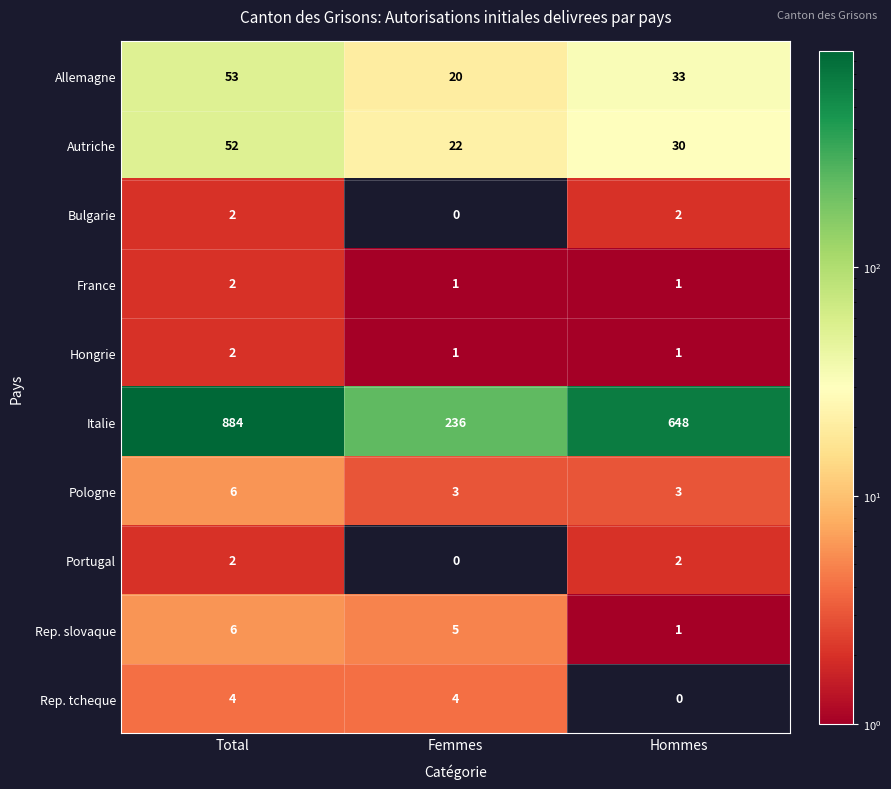

What is the sum of the Pologne values at Femmes and Total?

9